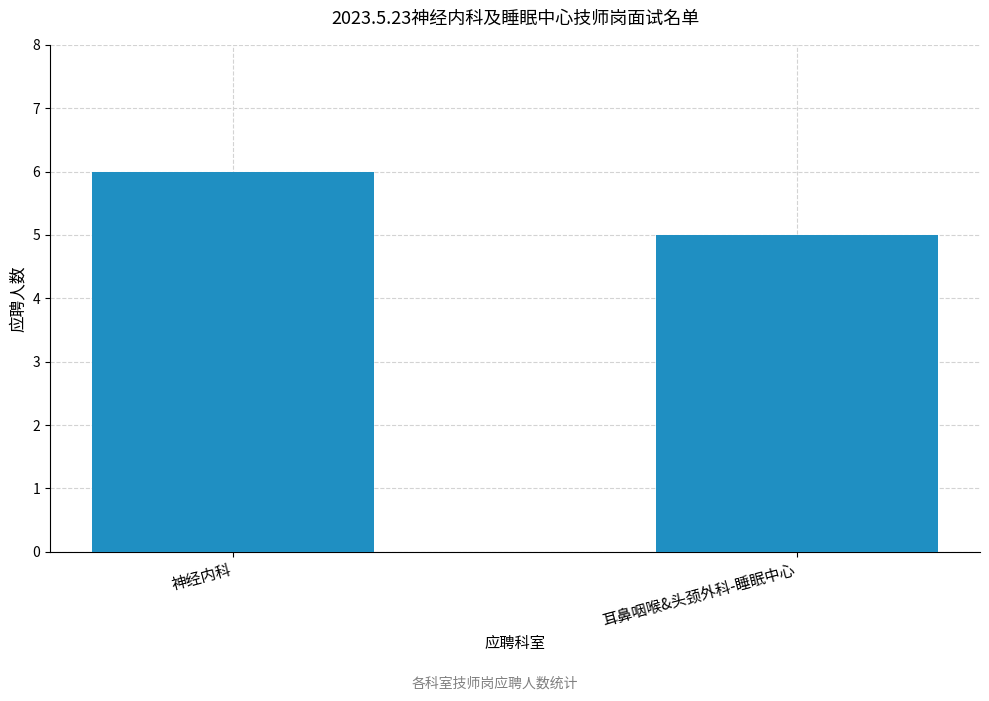

What is the difference between the maximum and minimum values?

1